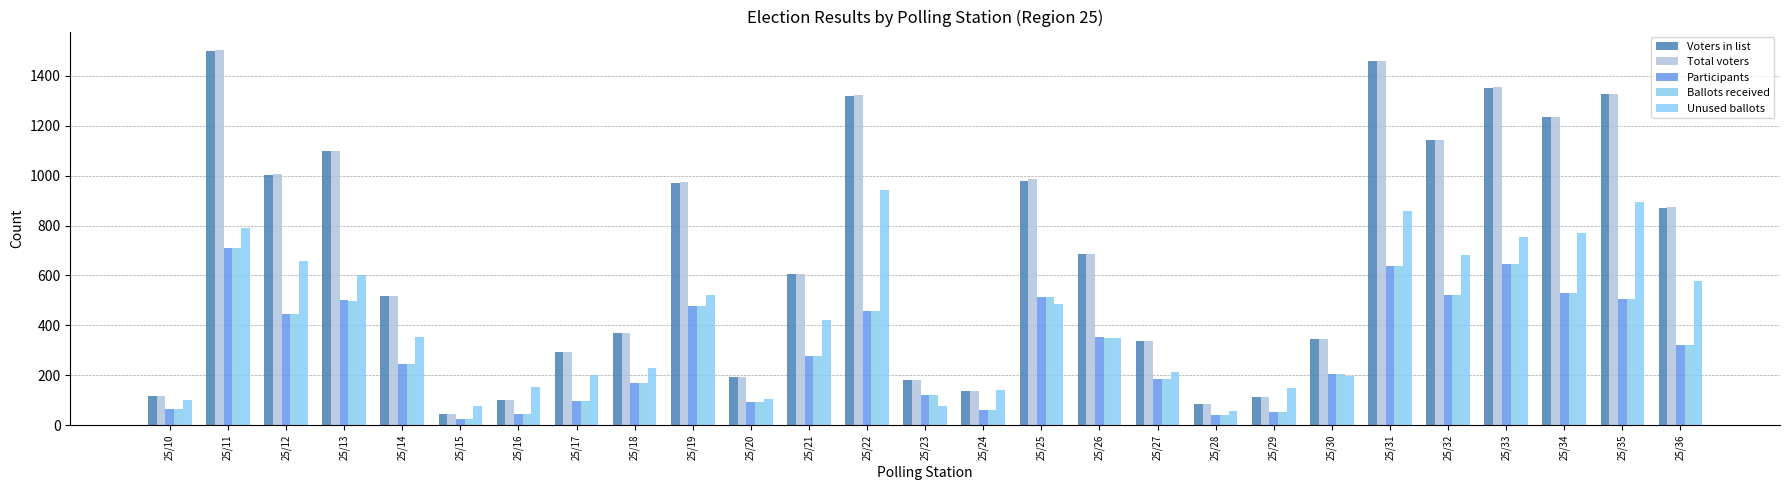

Where is Unused ballots nearest to the value 501?

25/25